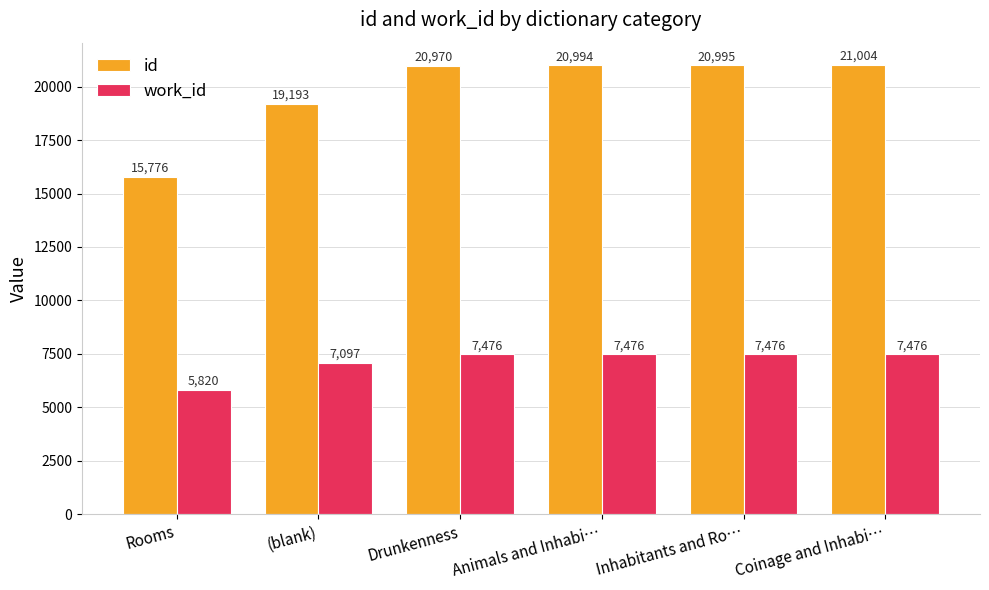

What is the spread (max minus min) of values at Coinage and Inhabi…?

13528